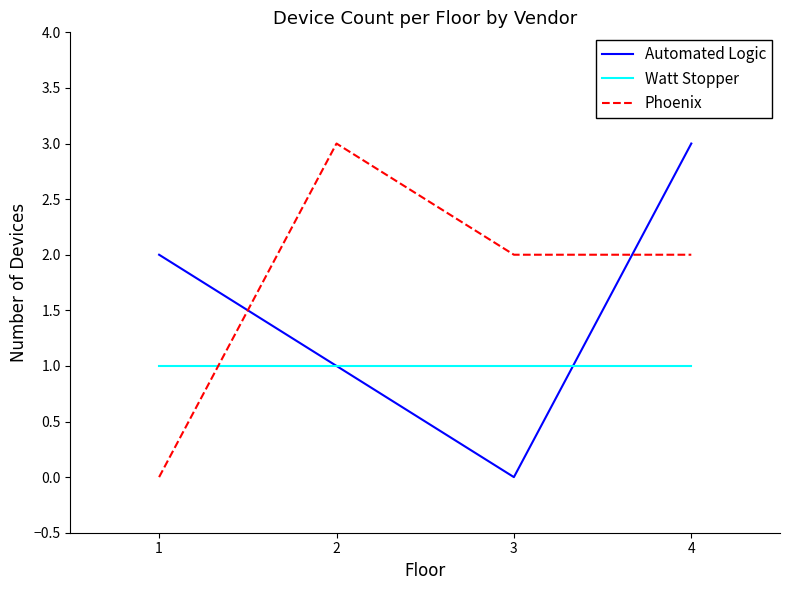

What is the maximum value for Phoenix?

3